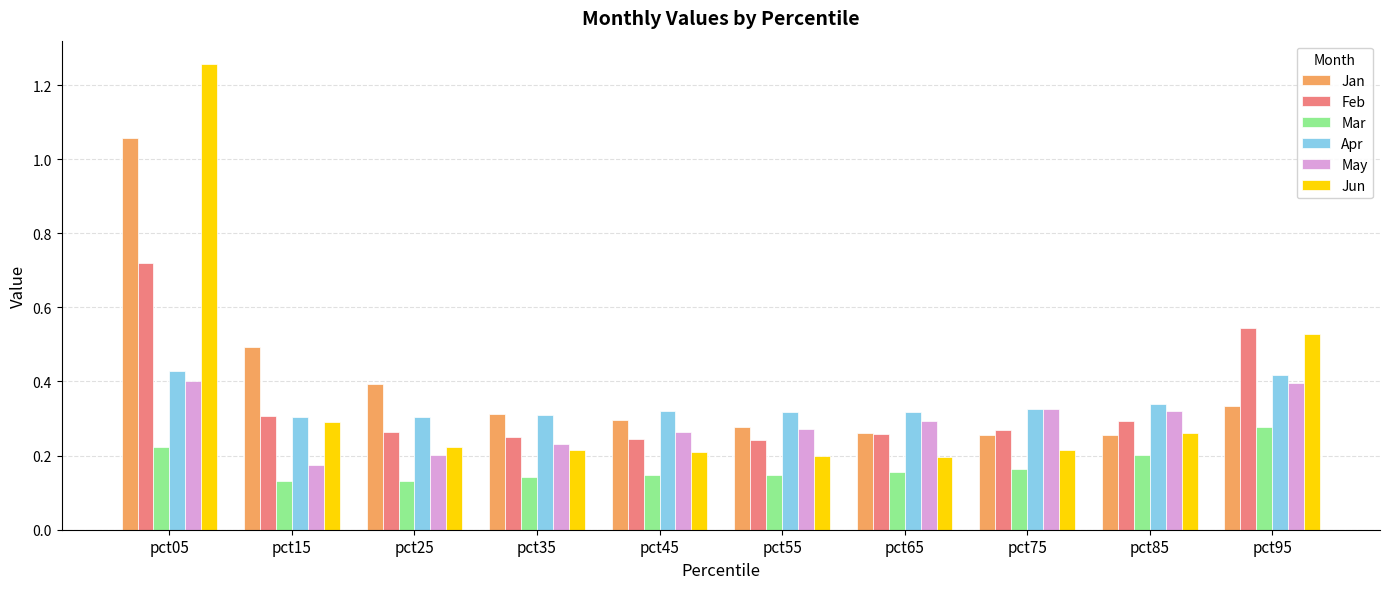

Is it true that Feb equals 0.2 at pct85?

False